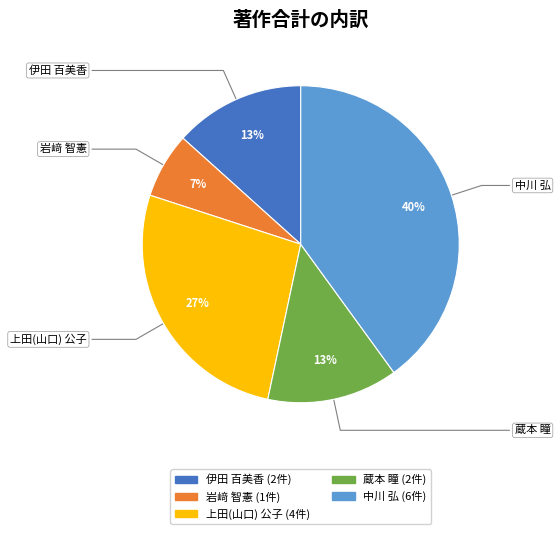

Is there a majority slice in this chart?

No